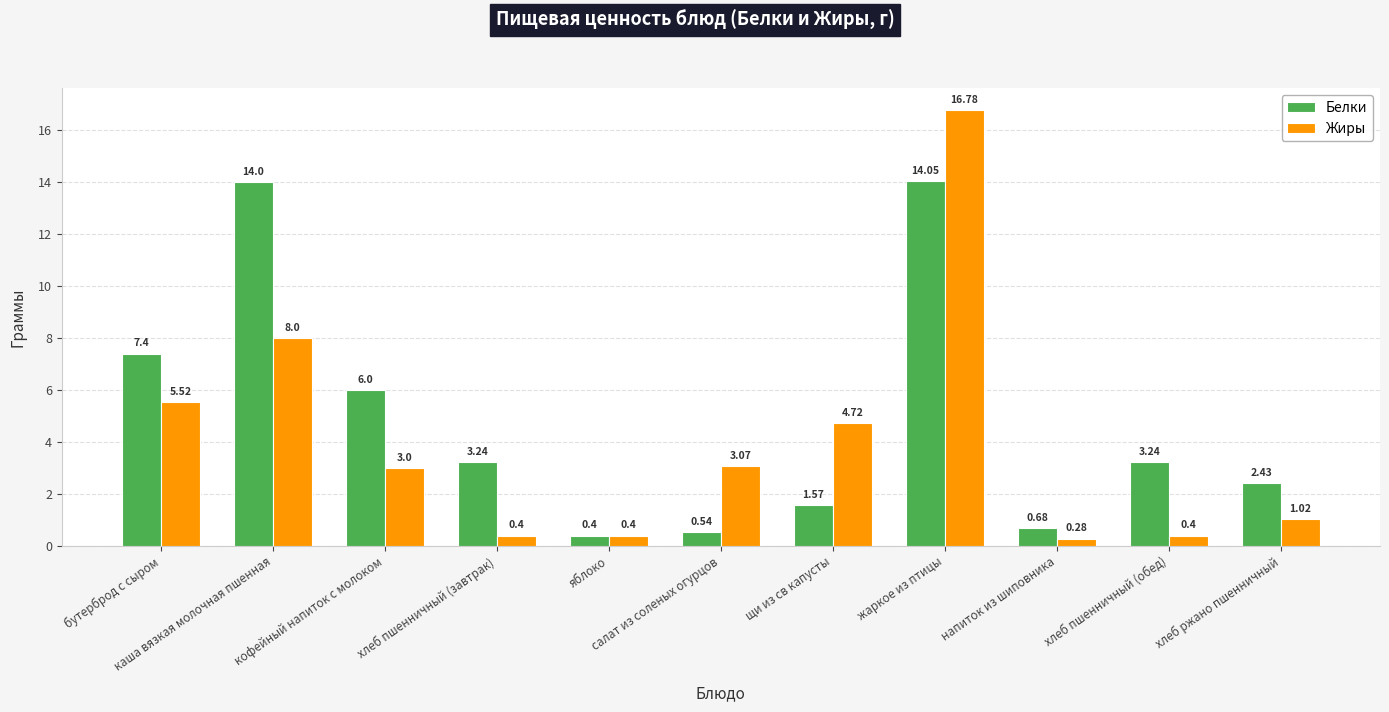

At which category is the sum across all series the highest?

жаркое из птицы